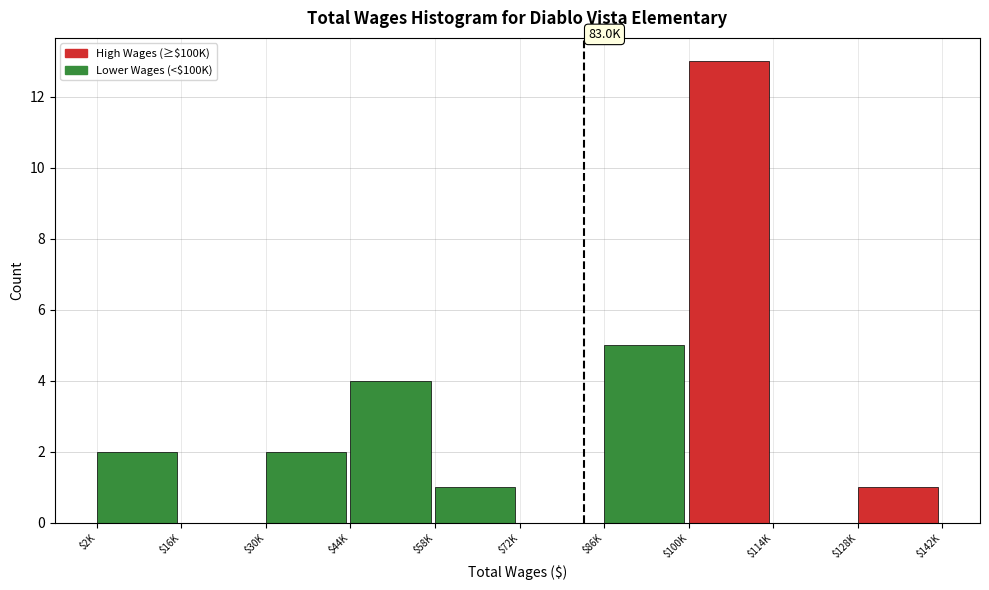

What is the greatest value displayed?

13